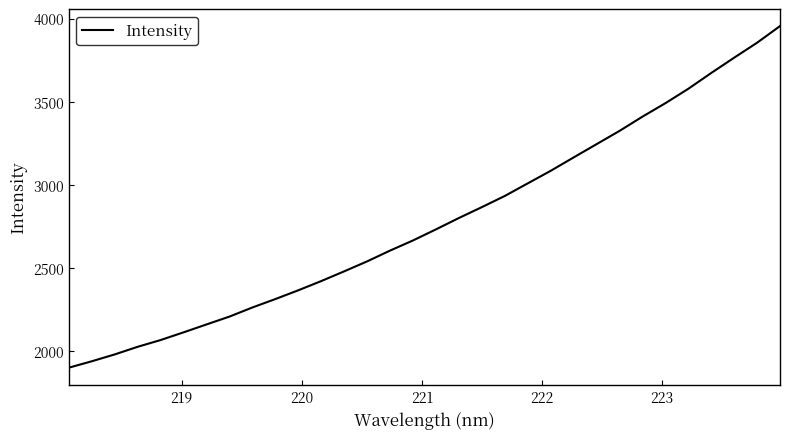

What is the greatest value displayed?

3954.4